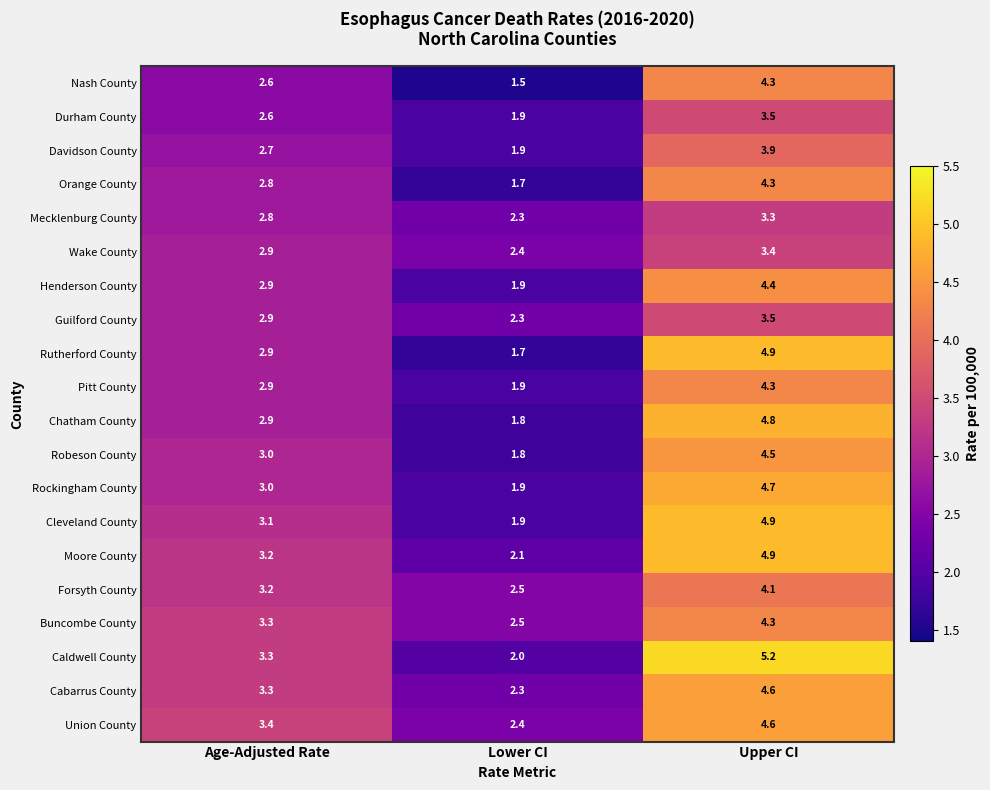

What is the difference between the Pitt County values at Age-Adjusted Rate and Lower CI?

1.0